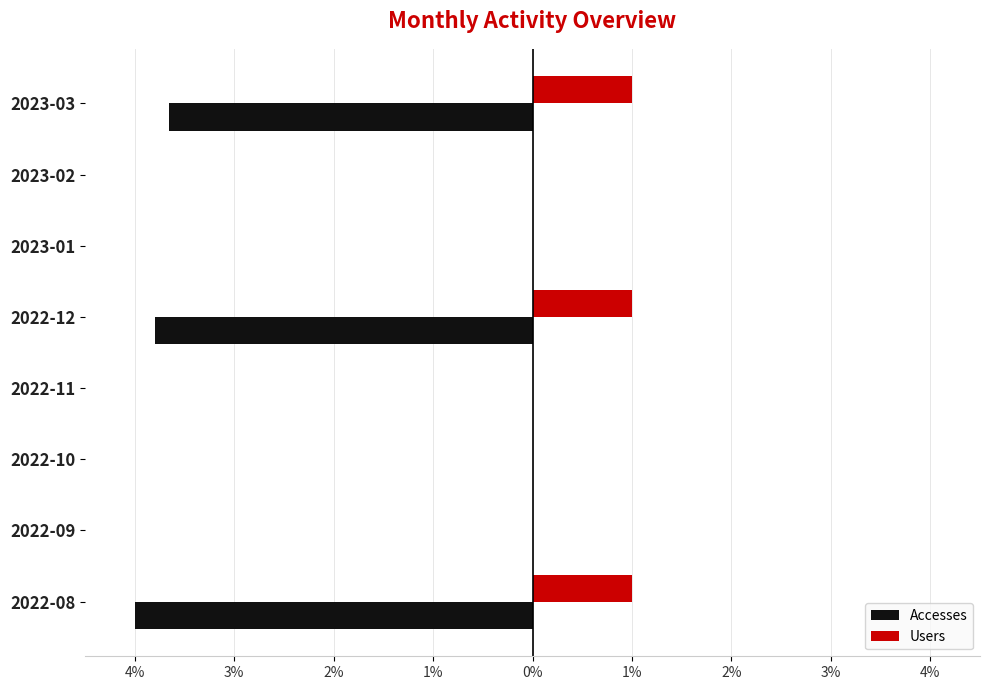

List the series in order of their overall mean, lowest first.

Accesses, Users